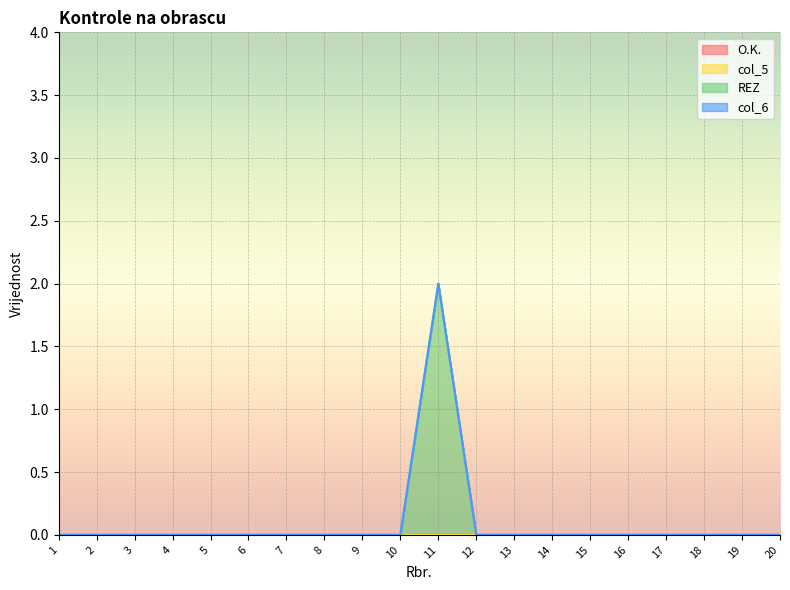

At 13, list the series in order from largest to smallest.

O.K., col_5, REZ, col_6